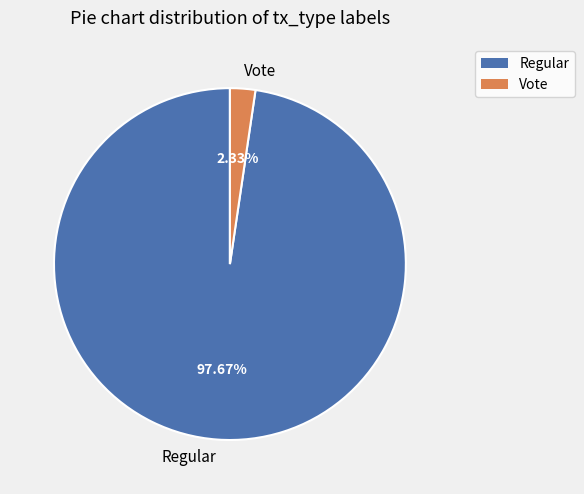

To the nearest percent, what percentage of the pie is Vote?

2%